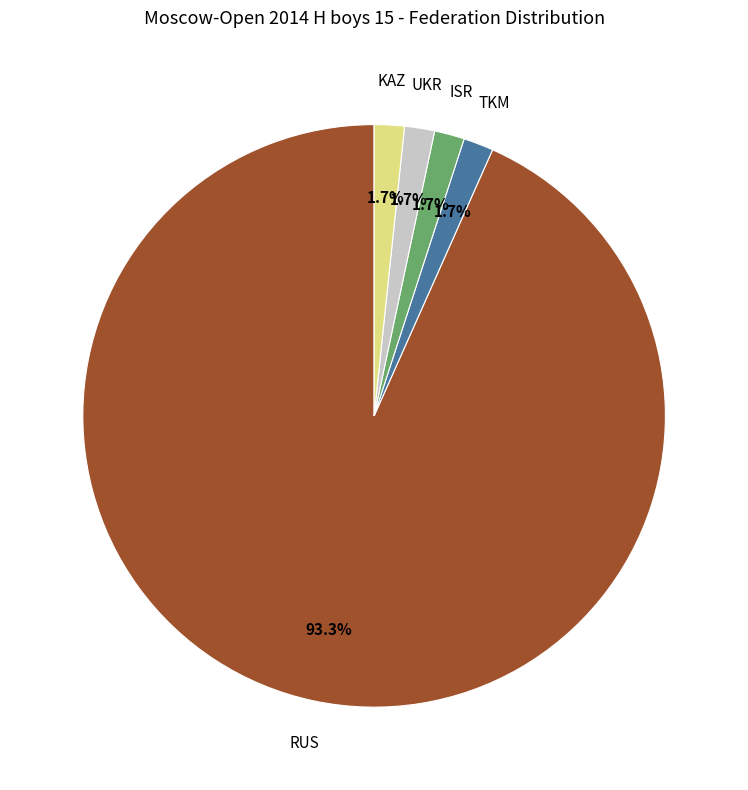

Does any single category account for the majority?

Yes